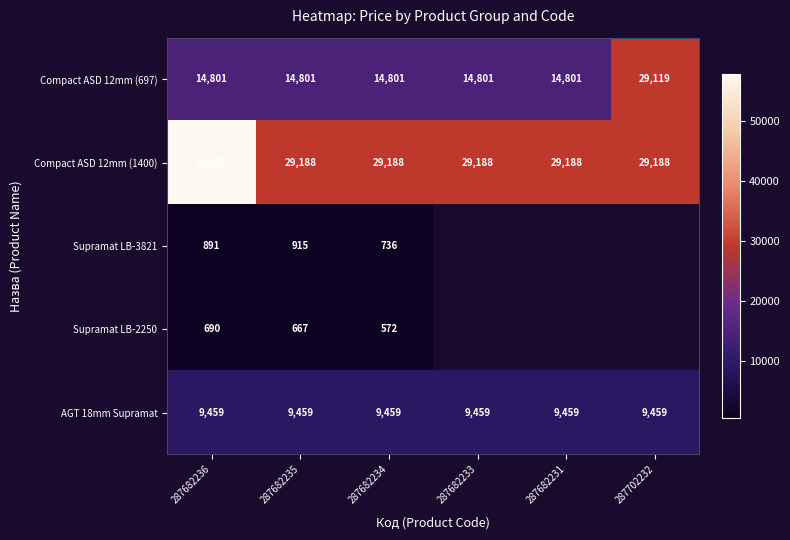

Is the value of Compact ASD 12mm (697) at 287702232 greater than the value of AGT 18mm Supramat at 287682236?

Yes